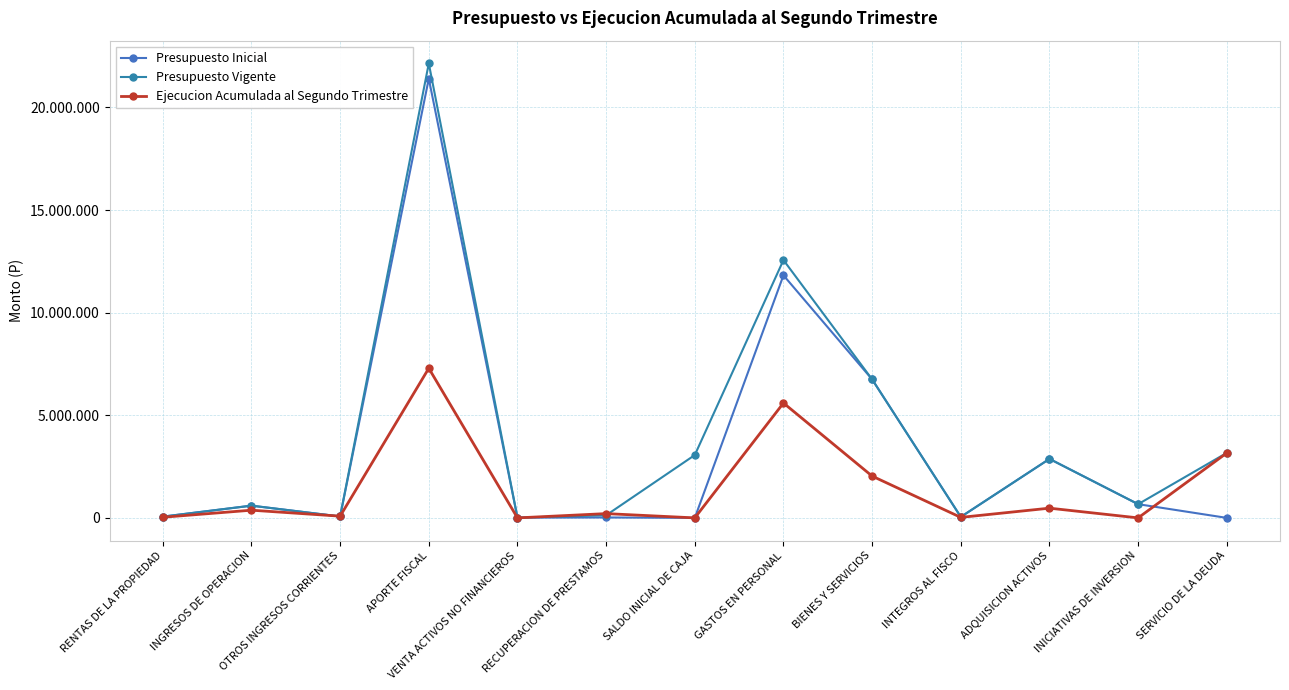

Which series has the largest total across all categories?

Presupuesto Vigente